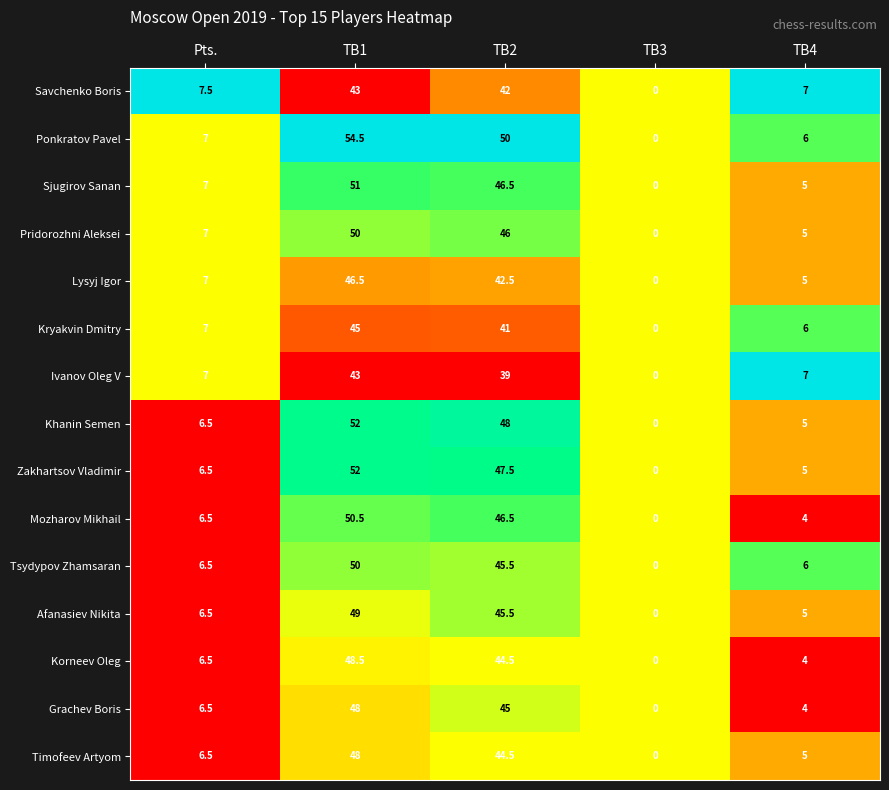

What is the difference between the second highest and minimum values in the Zakhartsov Vladimir series?

47.5